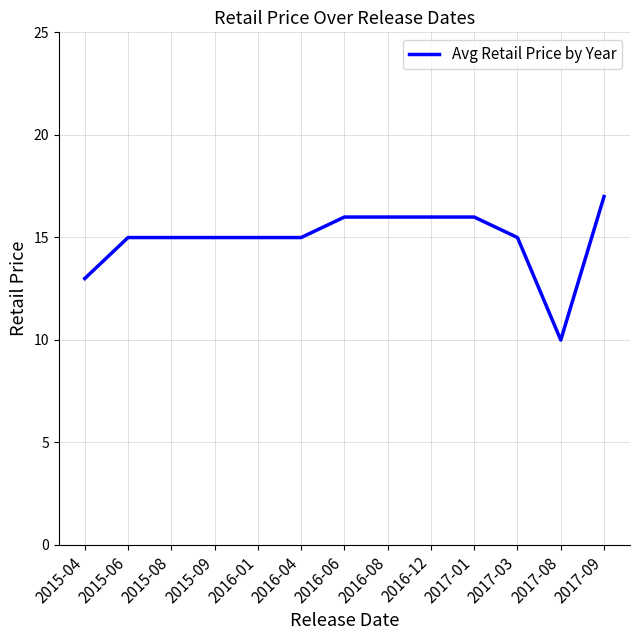

What is the average value?

14.9